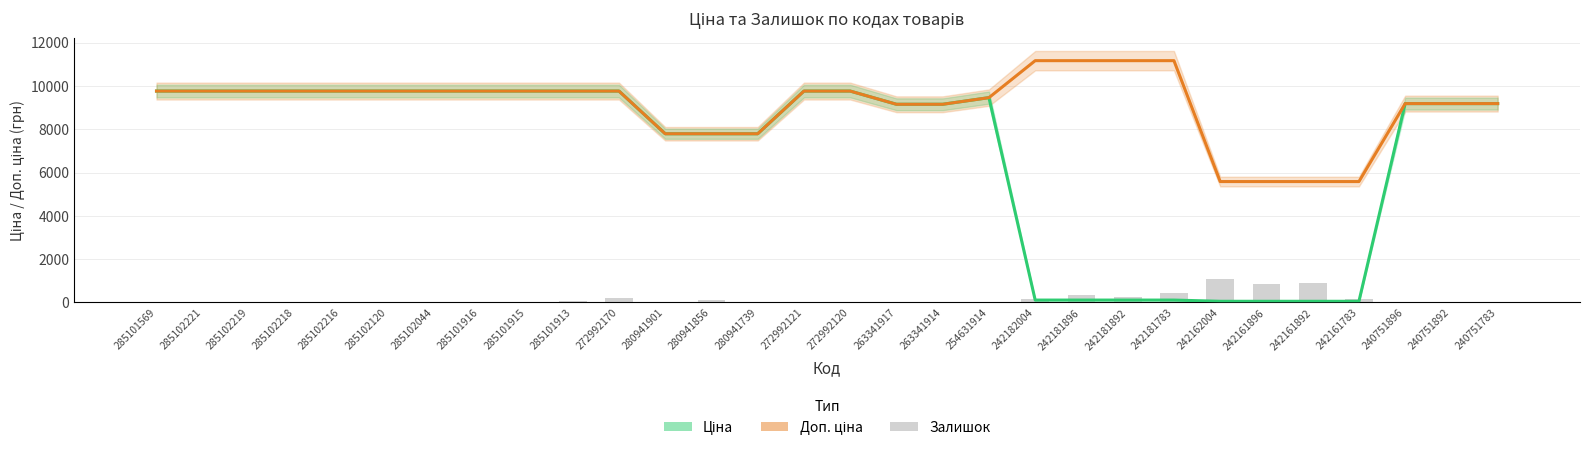

The value of Залишок at 285101913 is 21.6. True or false?

False